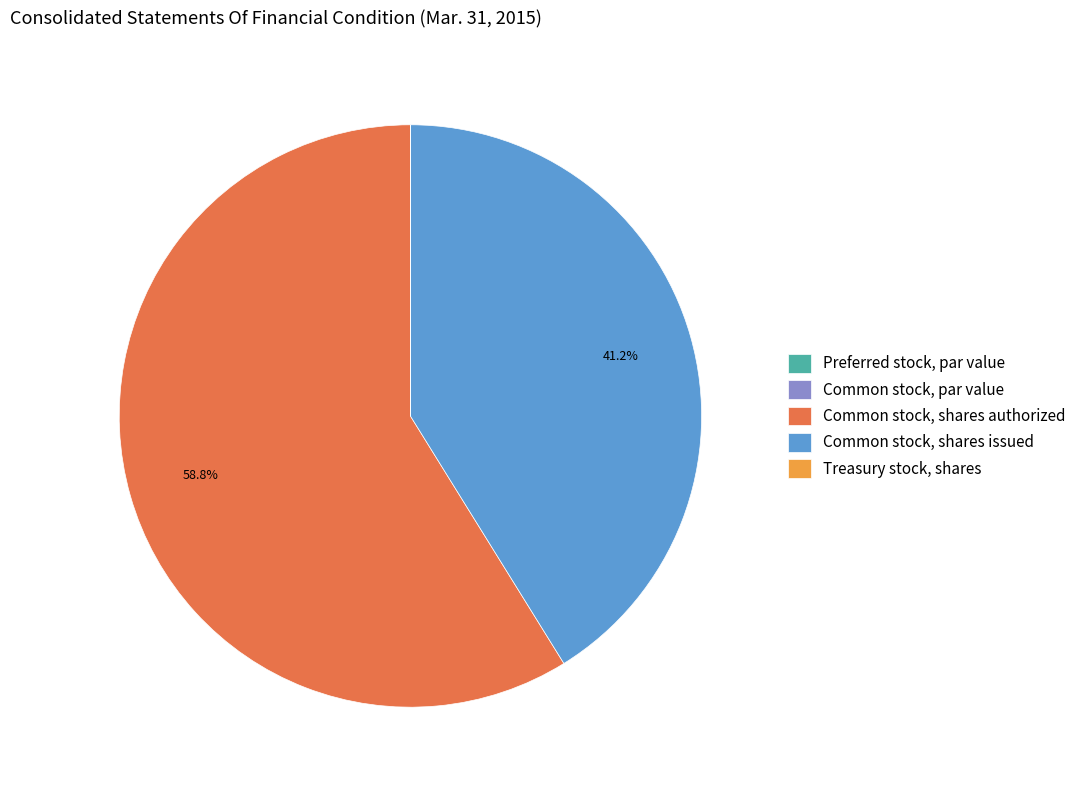

Is there a majority slice in this chart?

Yes